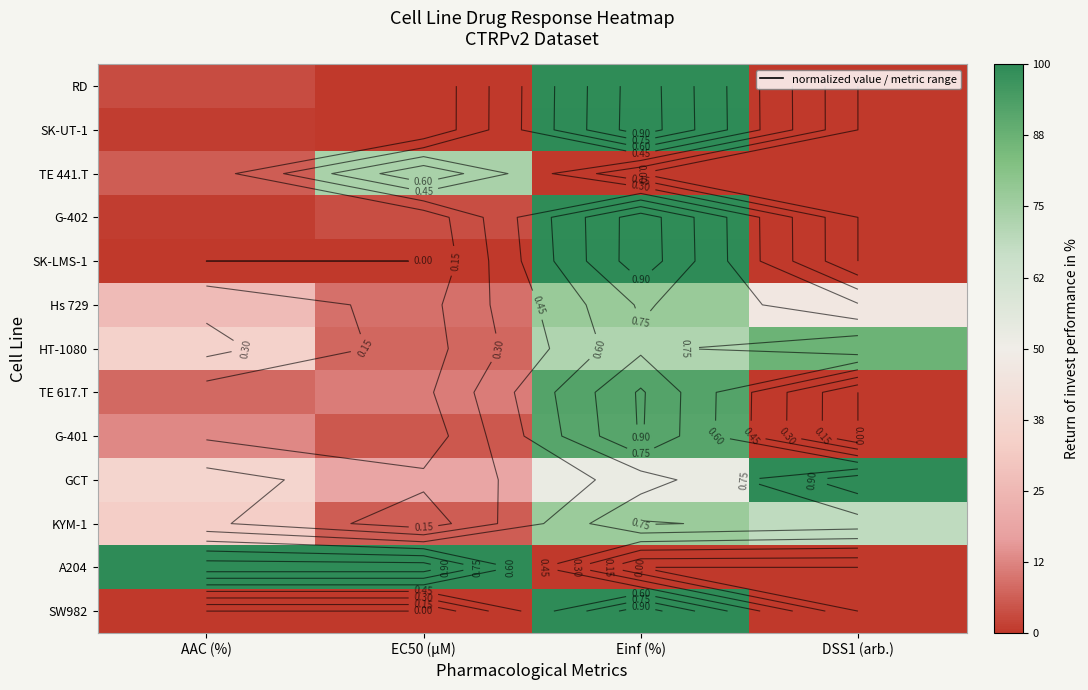

What is the difference between the maximum and minimum values in the A204 series?

1.0